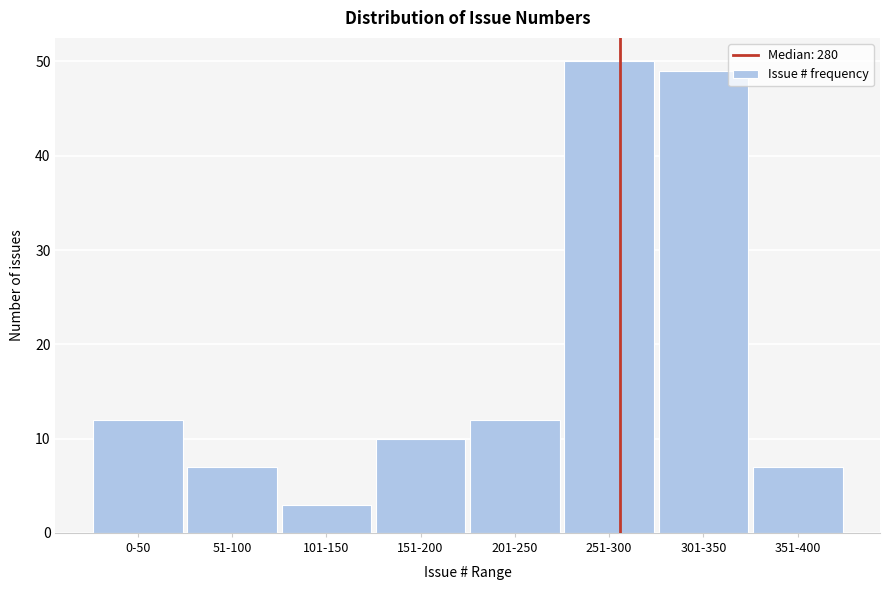

Reading right to left, extract all data points from this chart.

351-400=7	301-350=49	251-300=50	201-250=12	151-200=10	101-150=3	51-100=7	0-50=12